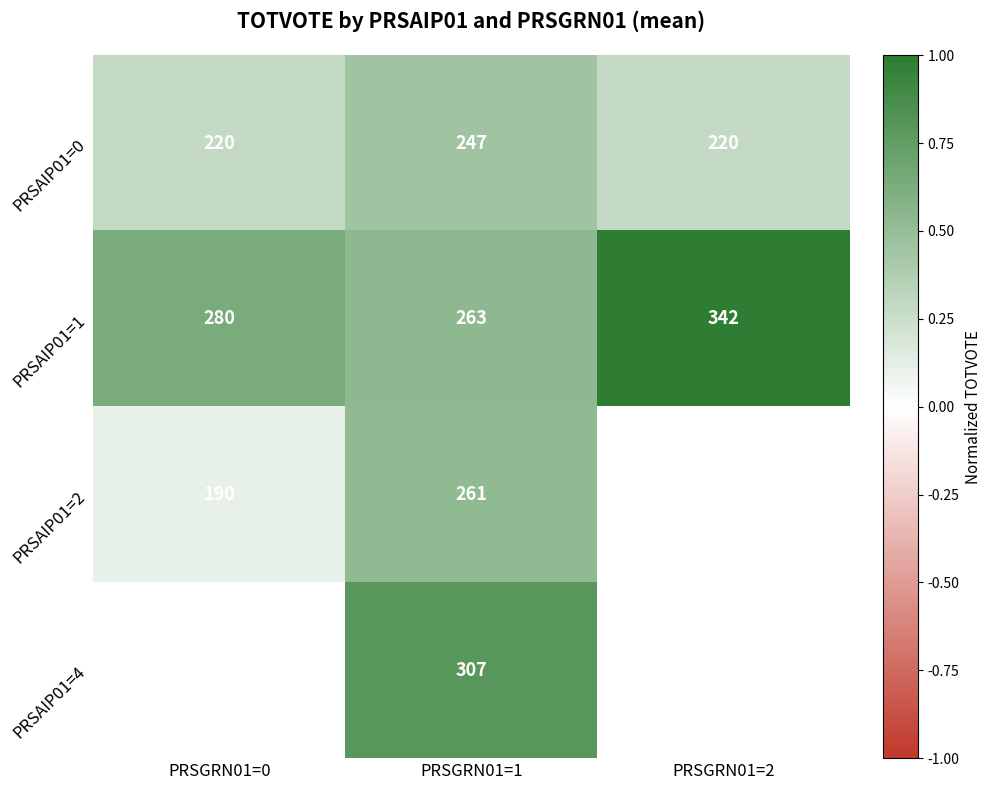

How many values in the PRSAIP01=2 series exceed 0?

2